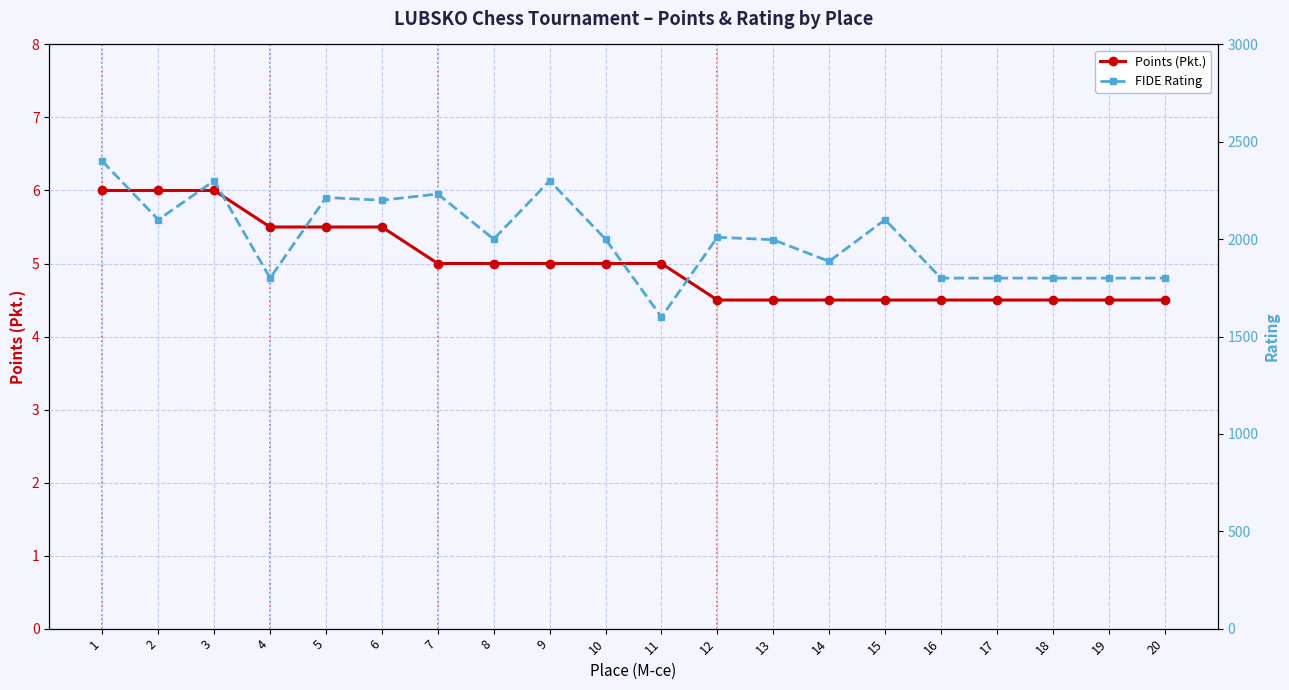

What is the highest value of the FIDE Rating series?

2400.0